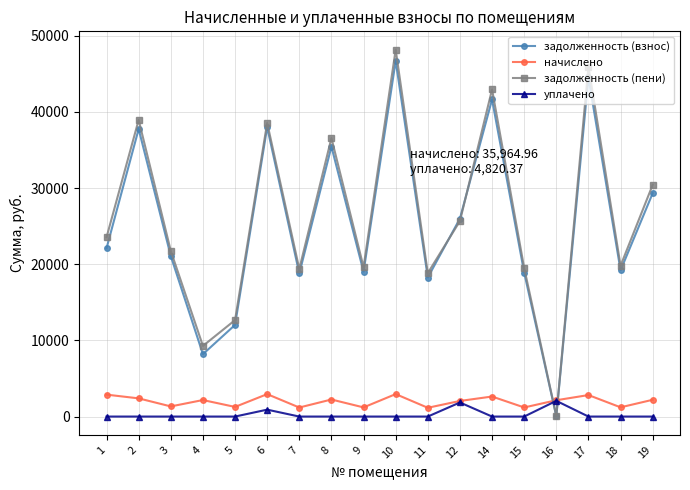

List the series in order of their peak value, lowest first.

уплачено, начислено, задолженность (взнос), задолженность (пени)